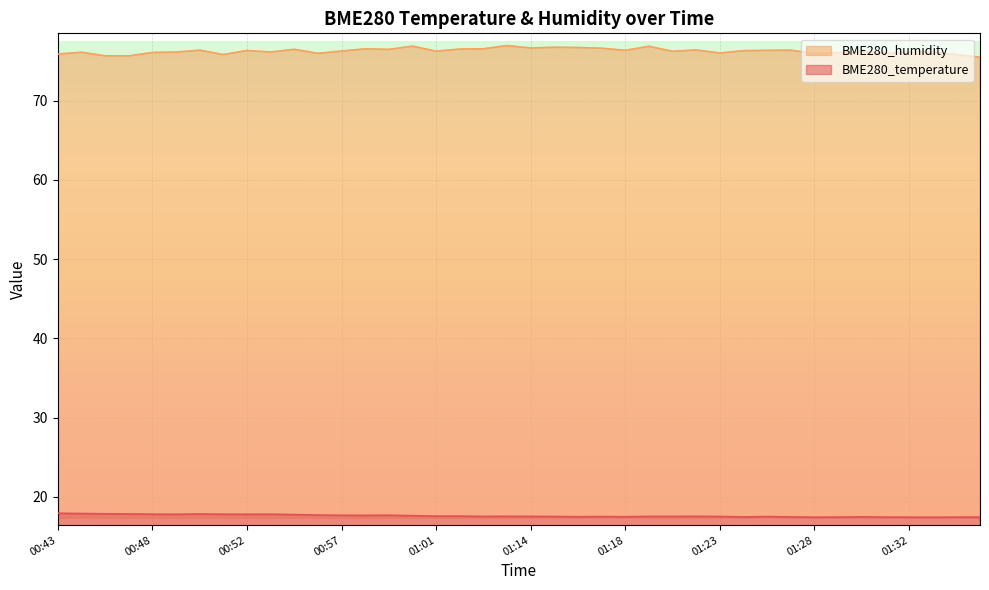

Is it true that BME280_humidity equals 35.7 at 00:48?

False